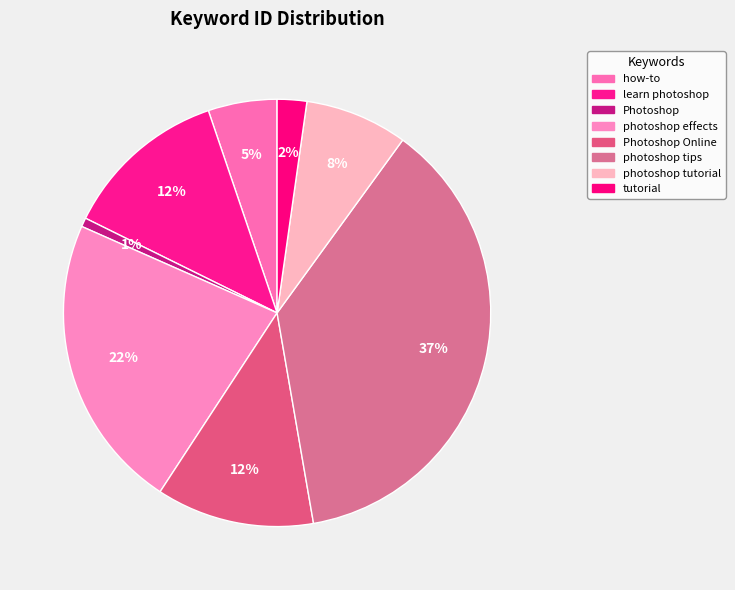

How many slices are in this pie chart?

8